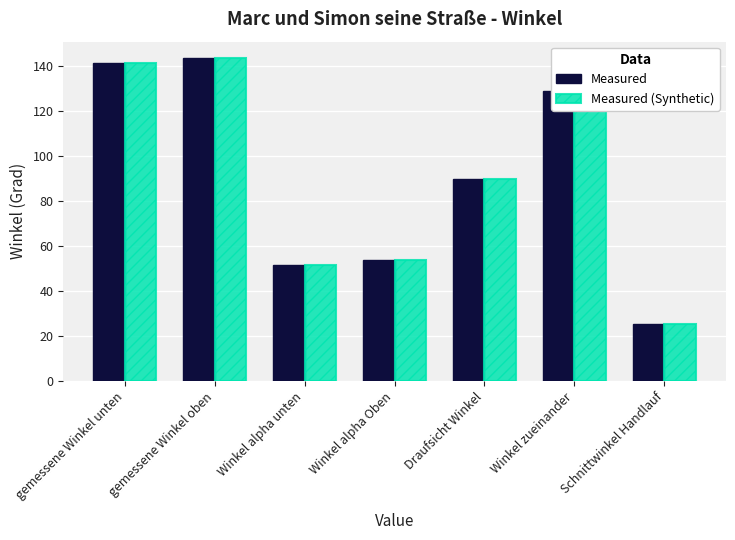

What is the minimum value shown in the chart?

25.4